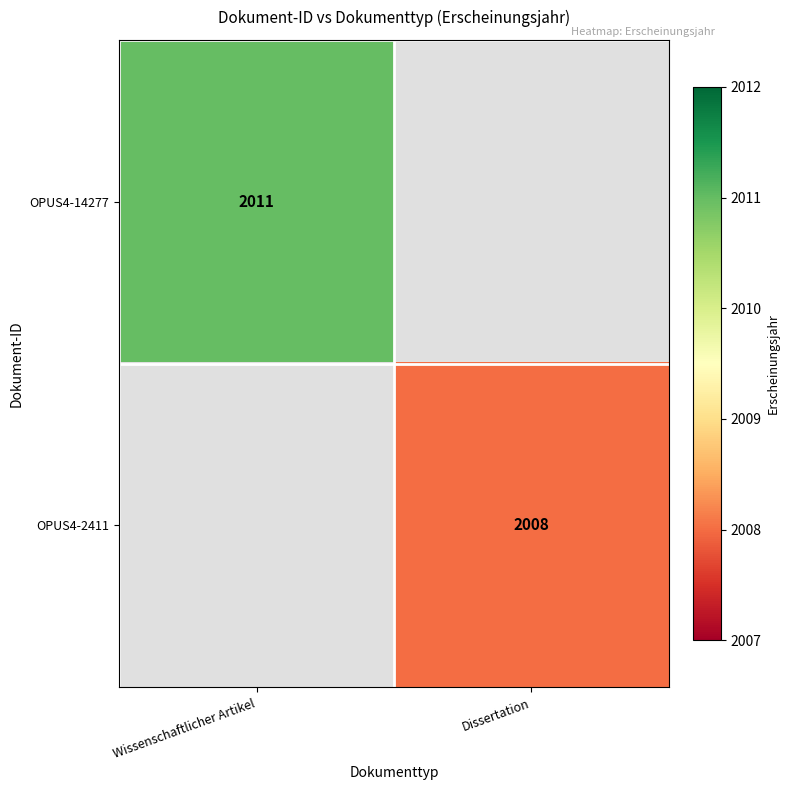

True or false: OPUS4-14277 has a value of 3551 at Wissenschaftlicher Artikel.

False